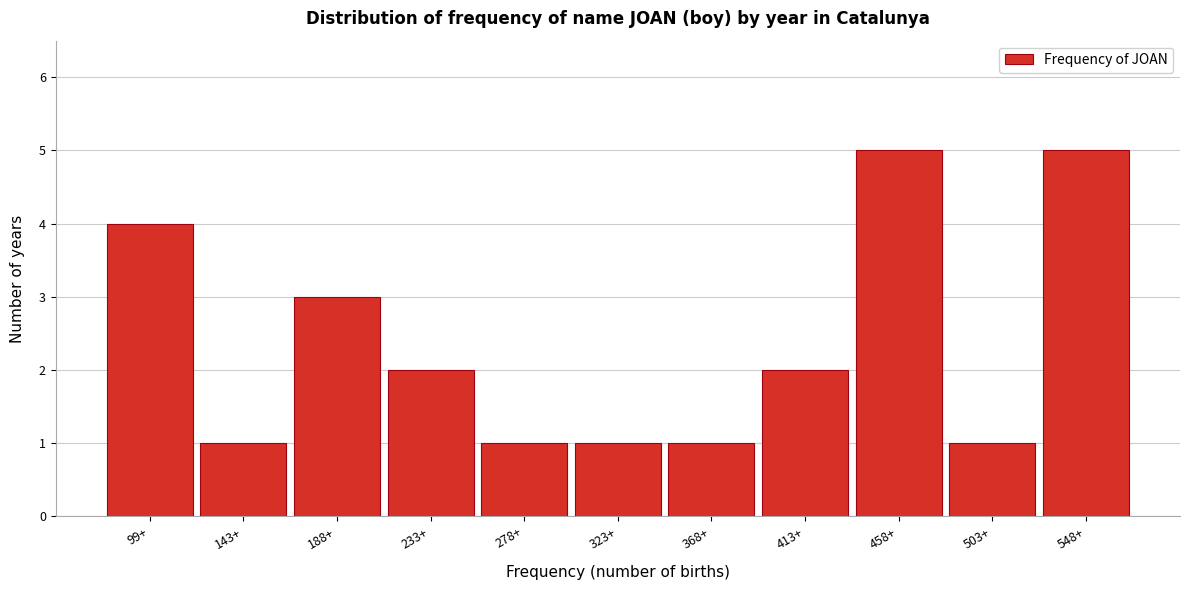

Reading left to right, extract all data points from this chart.

4	1	3	2	1	1	1	2	5	1	5